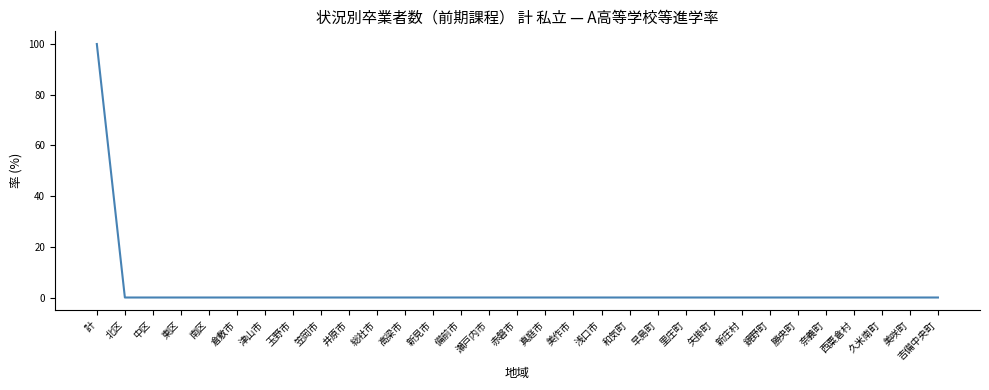

What position from the right is 総社市?

21